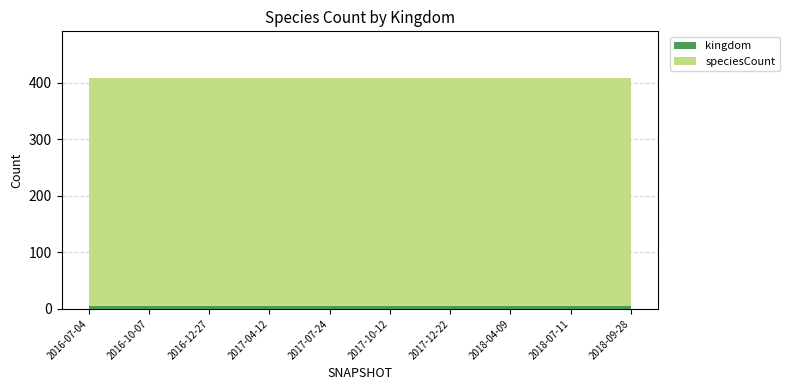

Reading left to right, list all the values displayed in this chart.

kingdom: 2016-07-04=6	2016-10-07=6	2016-12-27=6	2017-04-12=6	2017-07-24=6	2017-10-12=6	2017-12-22=6	2018-04-09=6	2018-07-11=6	2018-09-28=6
speciesCount: 2016-07-04=403	2016-10-07=403	2016-12-27=403	2017-04-12=403	2017-07-24=403	2017-10-12=403	2017-12-22=403	2018-04-09=403	2018-07-11=403	2018-09-28=403